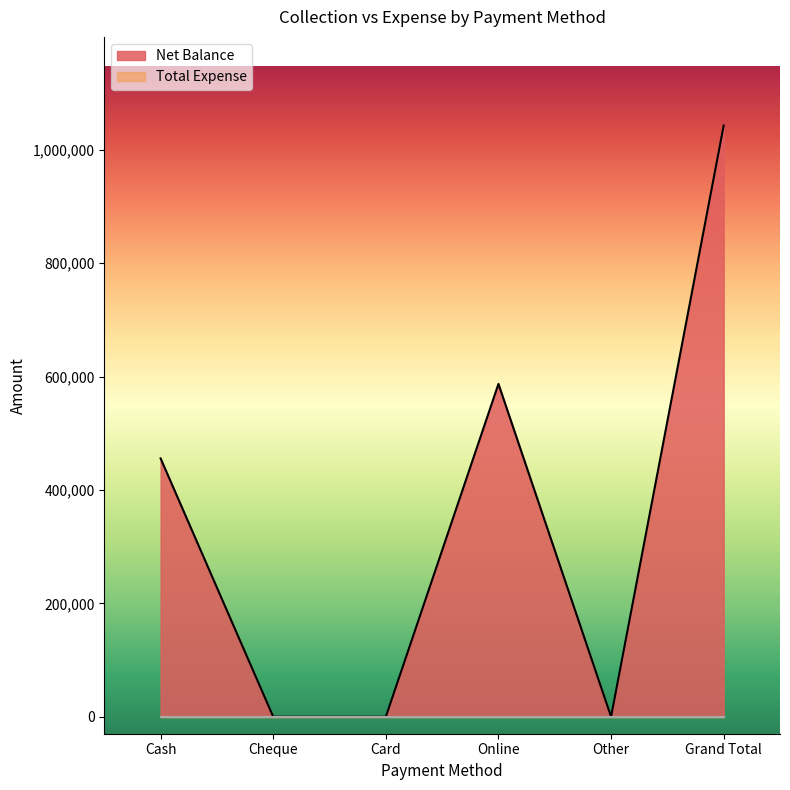

Where is the first local maximum?

Online